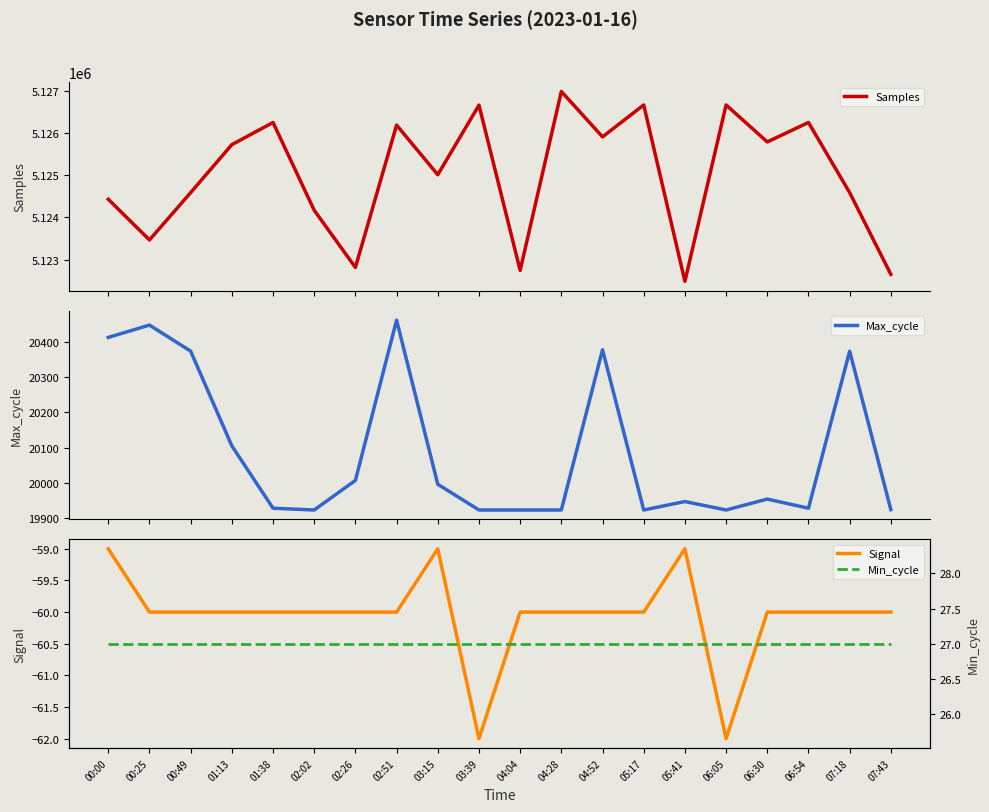

What is the smallest value displayed?

-62